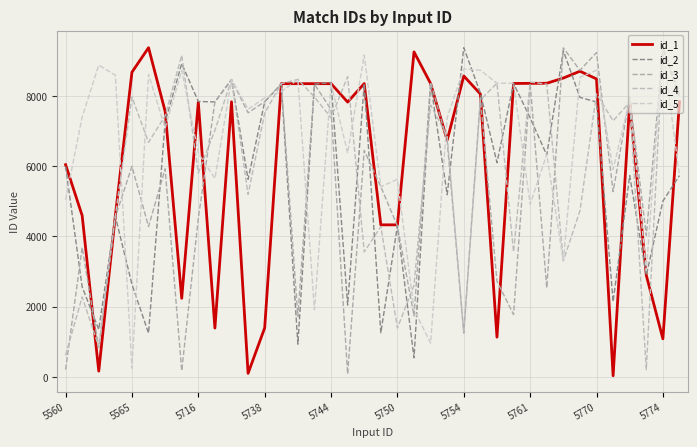

Which series has the widest spread of values?

id_1